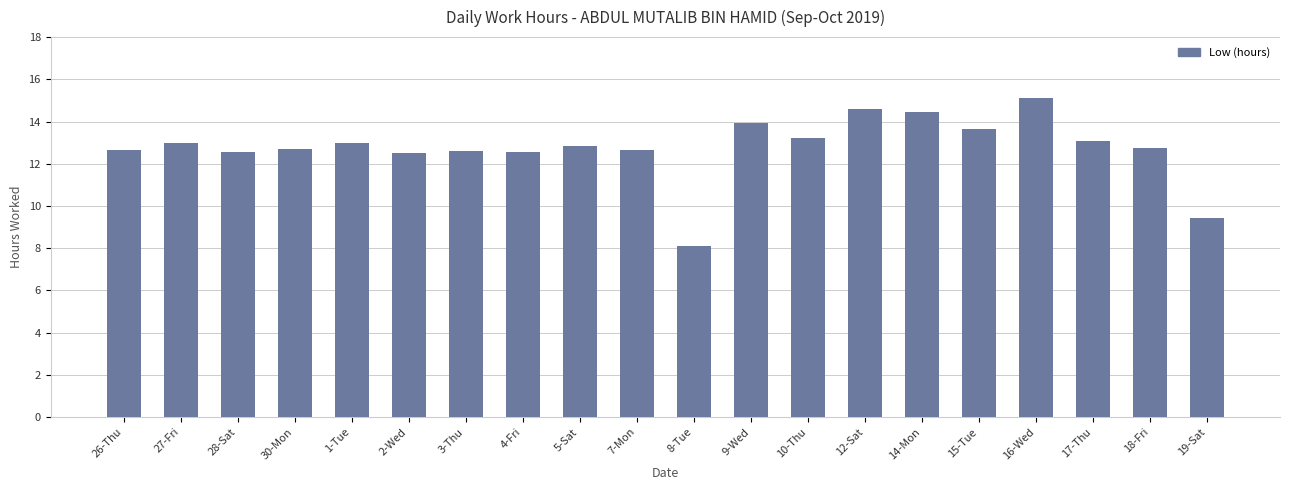

The value at 8-Tue is 5.2. True or false?

False